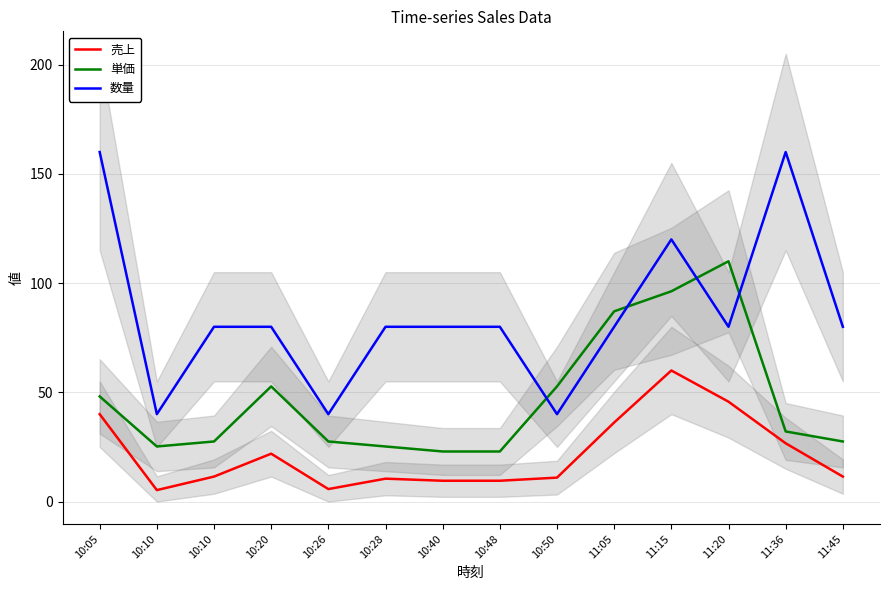

Reading right to left, transcribe all the data shown in this chart.

売上: 11:45=11.4	11:36=26.7	11:20=45.7	11:15=60.0	11:05=36.2	10:50=11.0	10:48=9.5	10:40=9.5	10:28=10.5	10:26=5.7	10:20=21.9	10:10=11.4	10:10=5.2	10:05=40.0
単価: 11:45=27.5	11:36=32.1	11:20=110.0	11:15=96.2	11:05=87.1	10:50=52.7	10:48=22.9	10:40=22.9	10:28=25.2	10:26=27.5	10:20=52.7	10:10=27.5	10:10=25.2	10:05=48.1
数量: 11:45=80.0	11:36=160.0	11:20=80.0	11:15=120.0	11:05=80.0	10:50=40.0	10:48=80.0	10:40=80.0	10:28=80.0	10:26=40.0	10:20=80.0	10:10=80.0	10:10=40.0	10:05=160.0